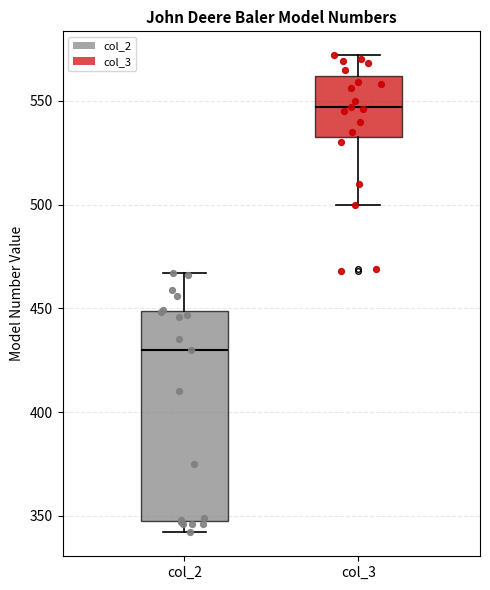

Reading left to right, transcribe this box plot: for each box, give where its median line is, the range the box spans, and where its two whiskers end, as read against the y-axis. The values are not printed on the chart, so give them approximately, as read against the axis.

col_2: median 430, box 350 to 450, whiskers 340 to 465
col_3: median 545, box 535 to 560, whiskers 500 to 570